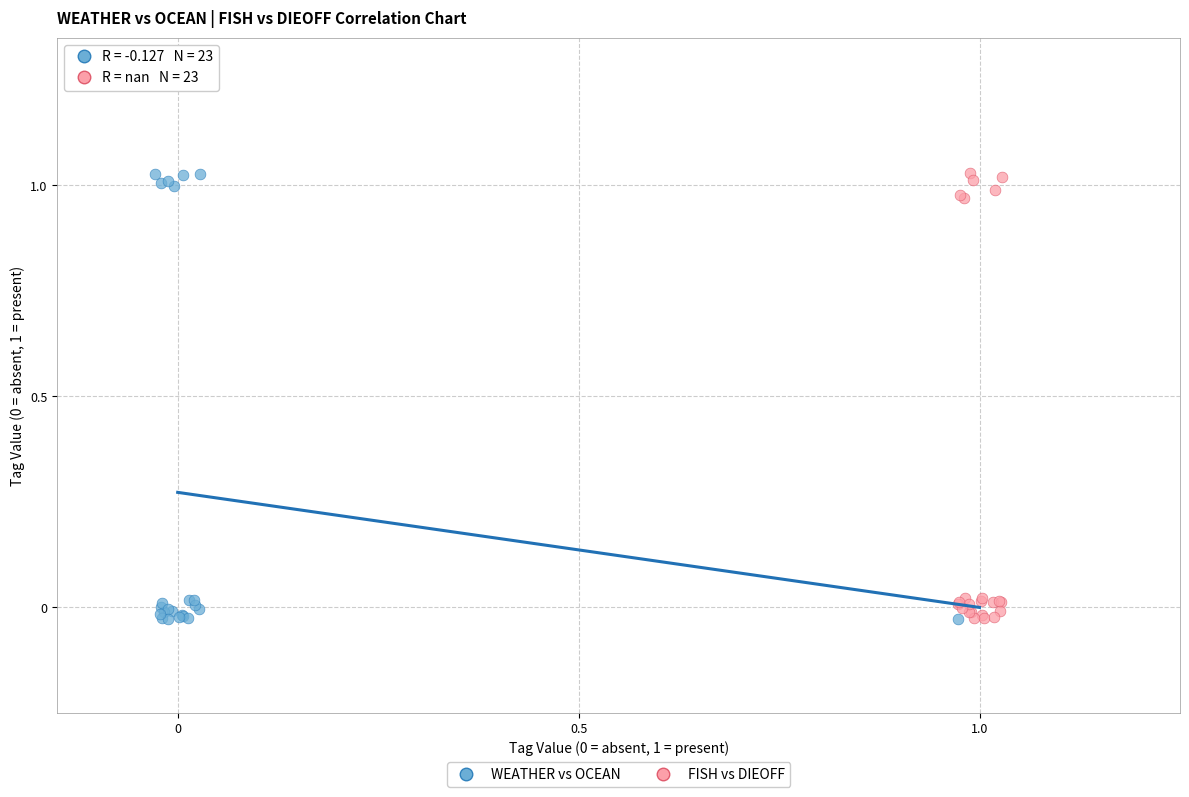

What are all the series names shown in the legend?

WEATHER vs OCEAN, FISH vs DIEOFF